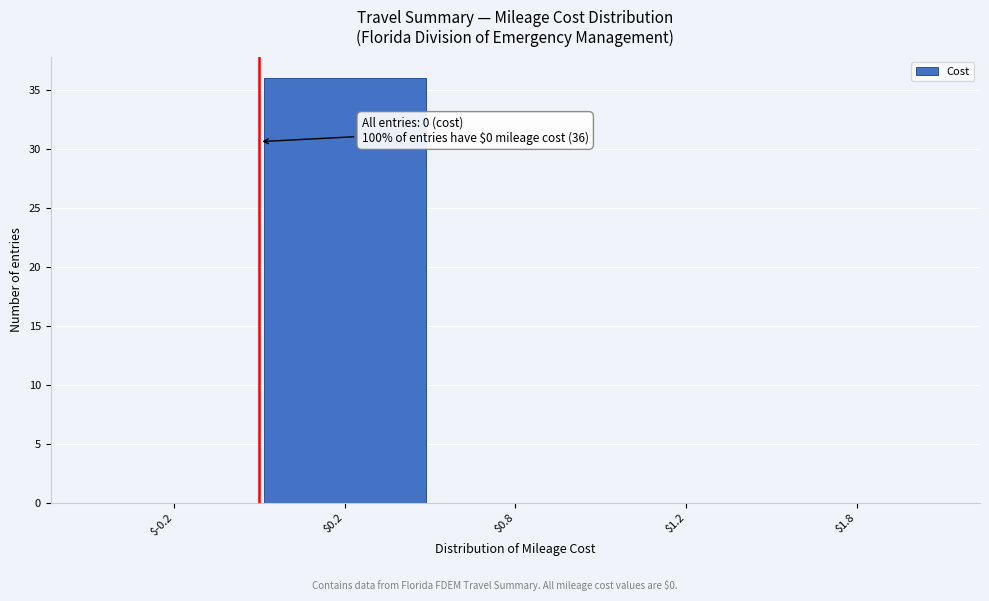

What is the greatest value displayed?

36